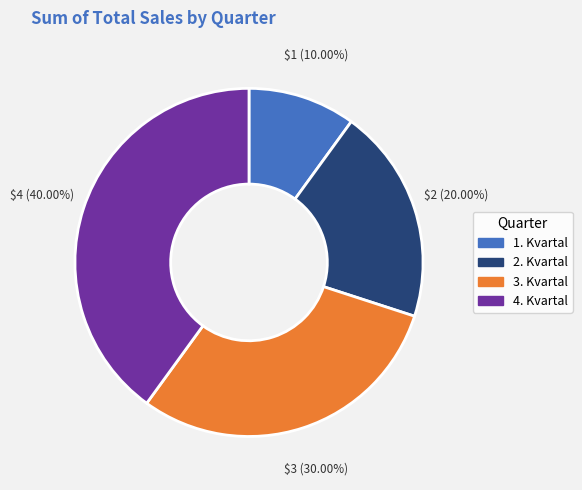

What is the ratio of the value at 4. Kvartal to the value at 3. Kvartal?

1.3